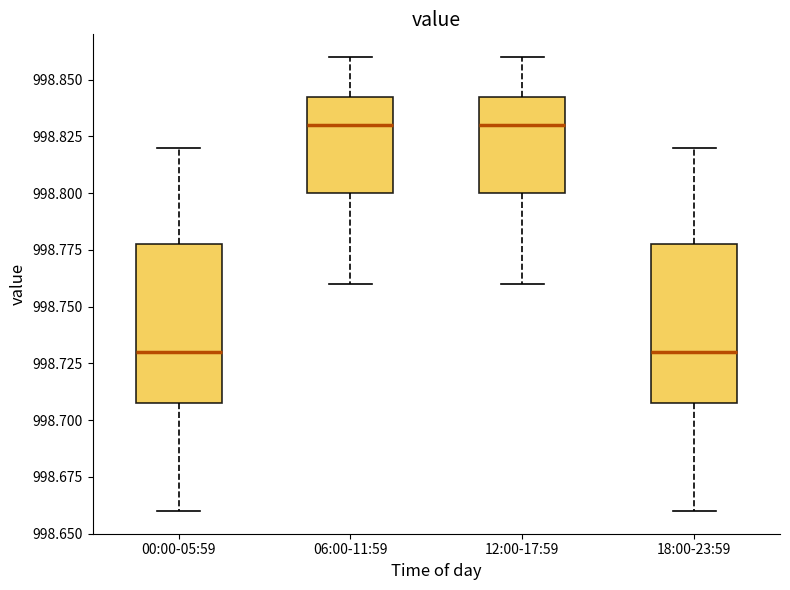

Reading left to right, read every box against the y-axis: the position of its median line, the range the box covers, and the ends of its whiskers. The values are not printed on the chart, so give them approximately, as read against the axis.

00:00-05:59: median 998.730, box 998.710 to 998.780, whiskers 998.660 to 998.820
06:00-11:59: median 998.830, box 998.800 to 998.845, whiskers 998.760 to 998.860
12:00-17:59: median 998.830, box 998.800 to 998.845, whiskers 998.760 to 998.860
18:00-23:59: median 998.730, box 998.710 to 998.780, whiskers 998.660 to 998.820